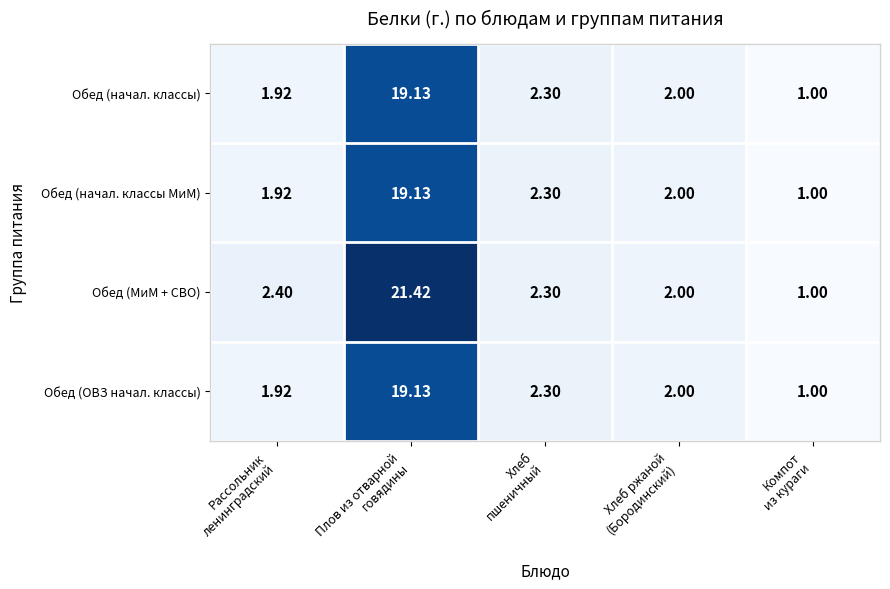

Which series has the largest total across all categories?

Обед (МиМ + СВО)